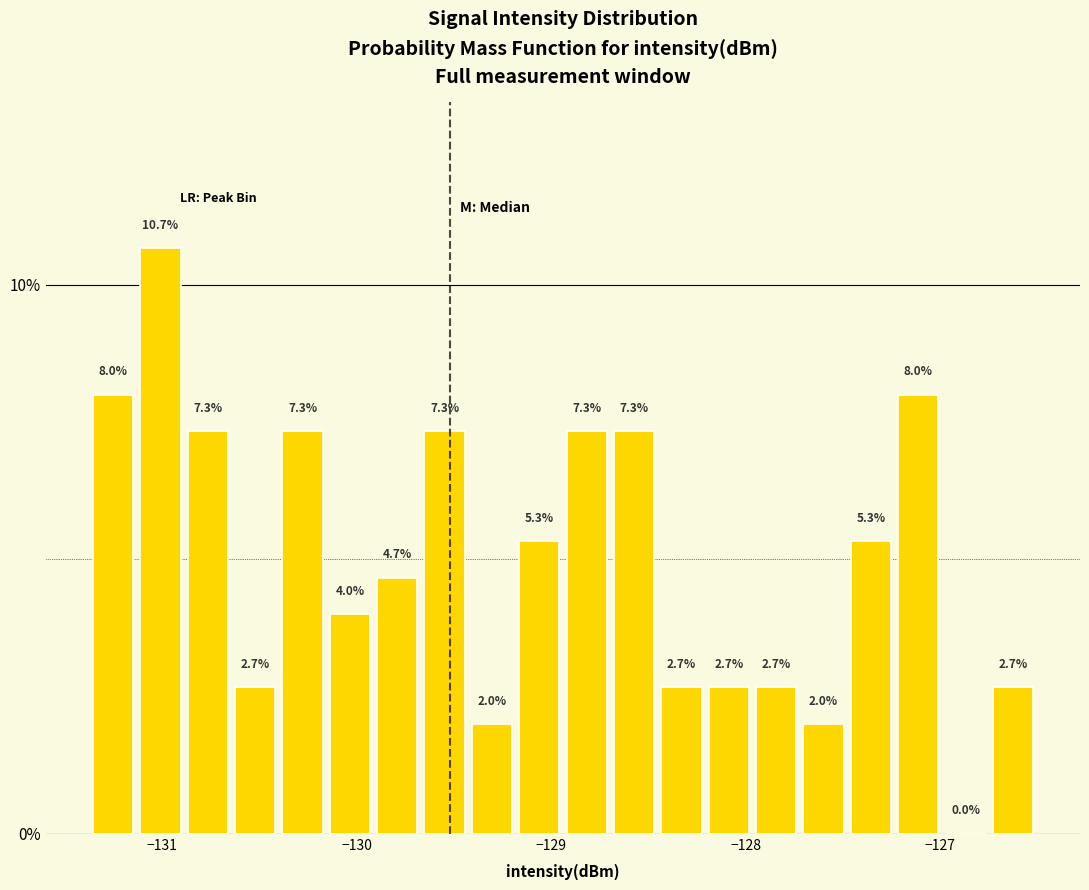

Around what value on the x-axis is the tallest bar? Give the approximate position of its centre, as read against the axis.

-131.0